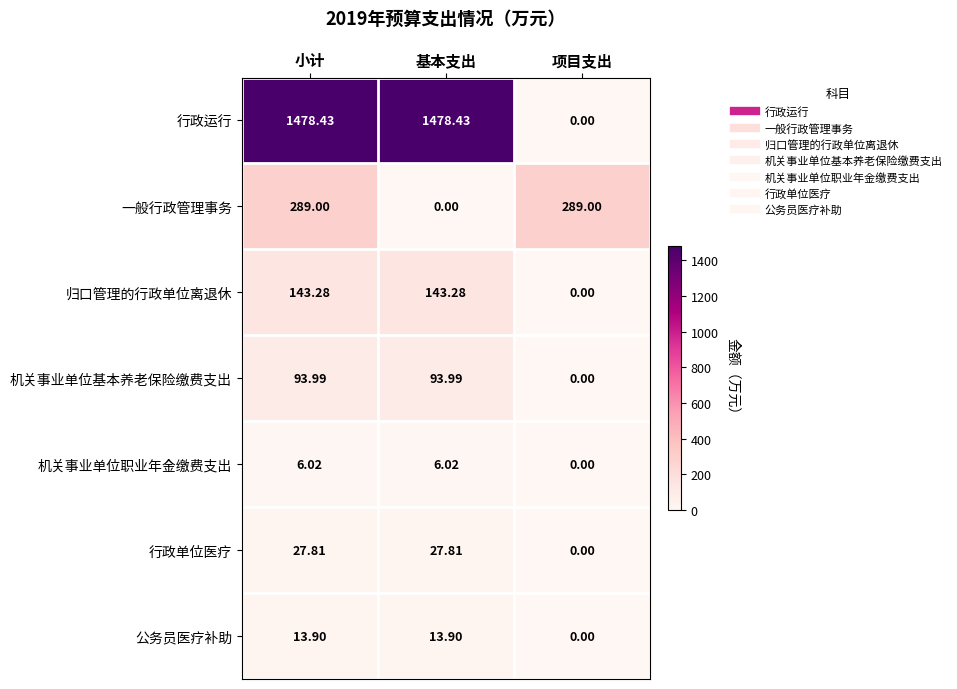

At which label does 机关事业单位职业年金缴费支出 reach its minimum?

项目支出